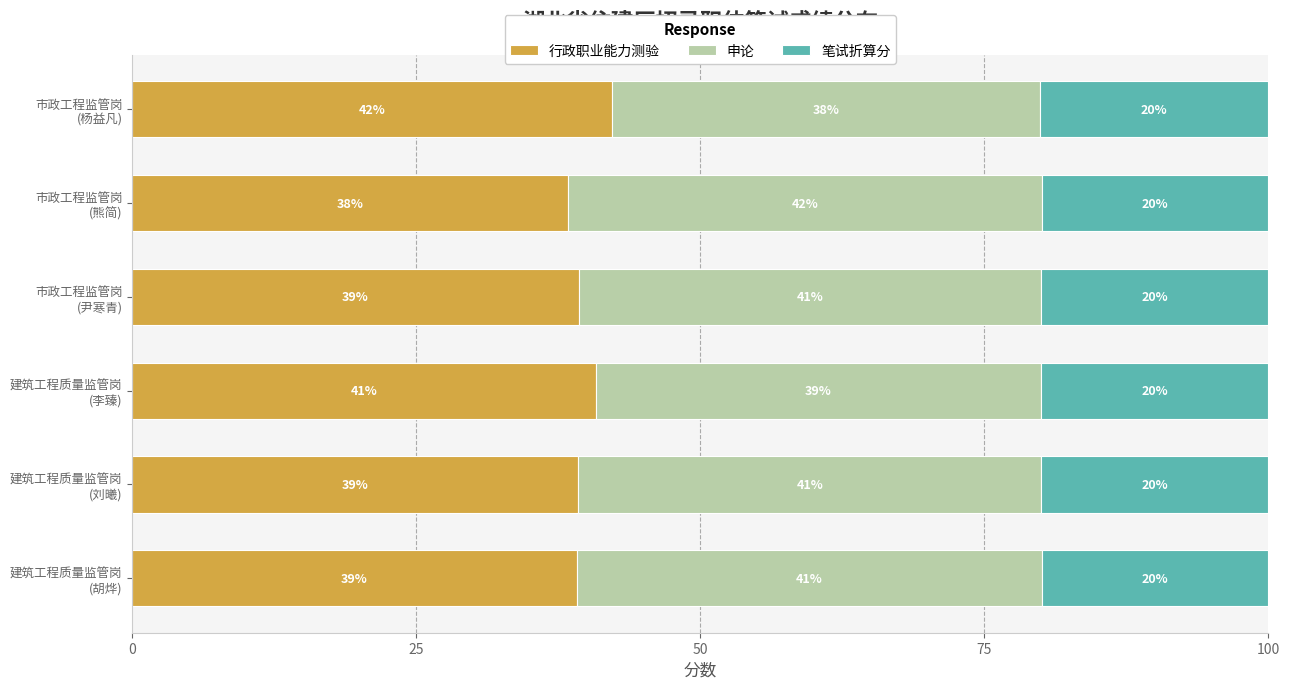

What is the highest value of the 行政职业能力测验 series?

42.2